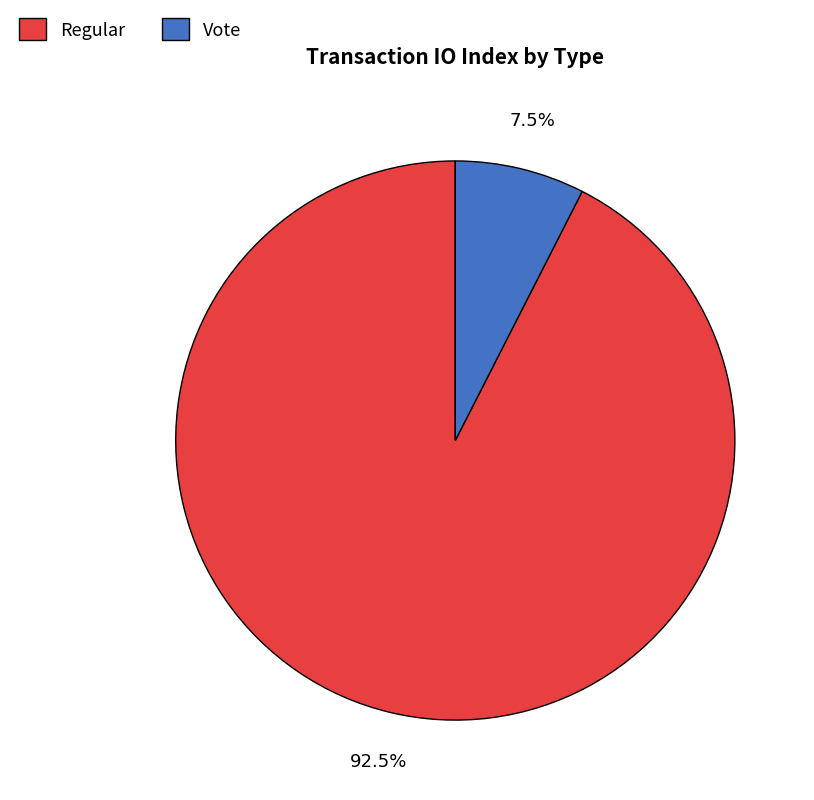

True or false: Regular accounts for 81% of the total.

False